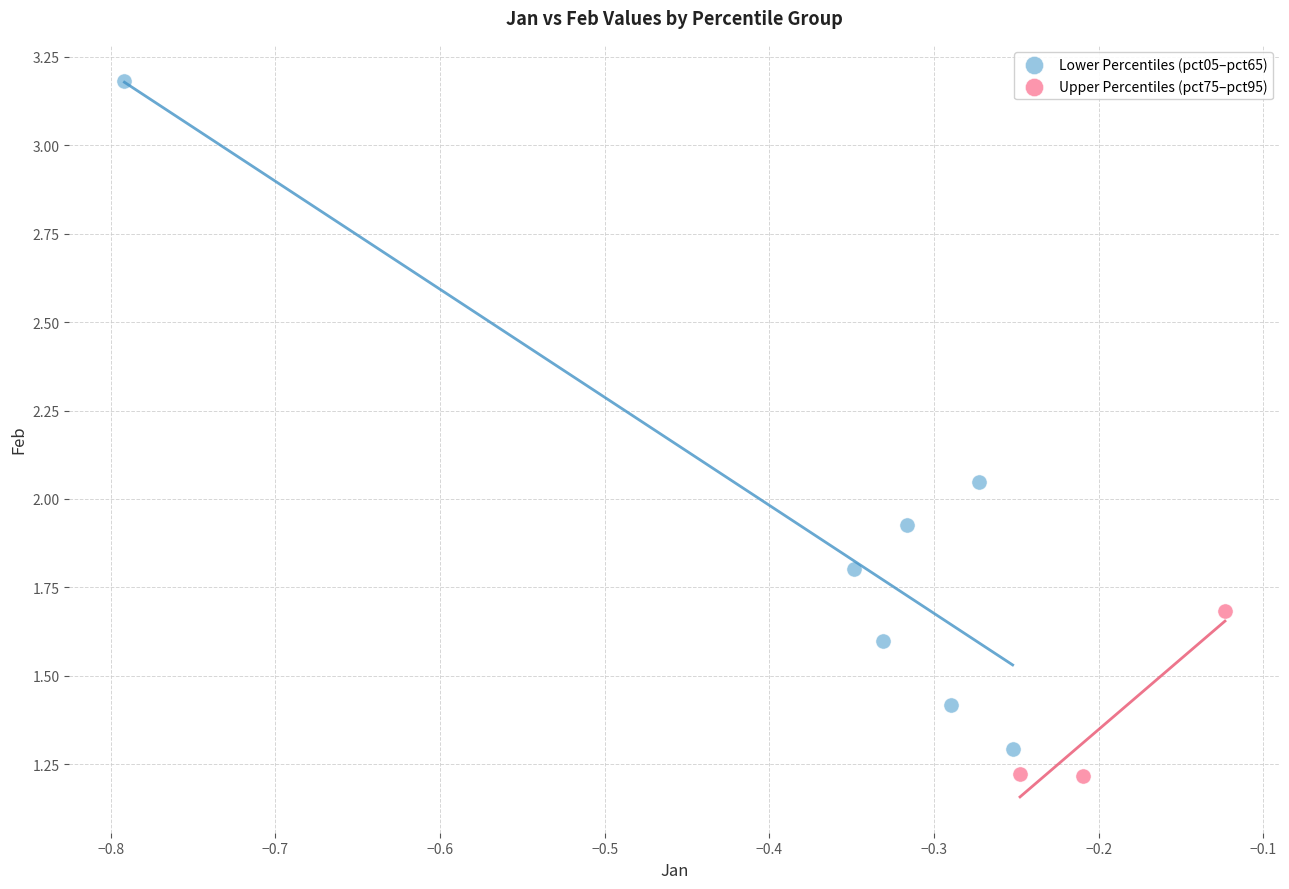

Which series contains the highest Y value?

Lower Percentiles (pct05–pct65)